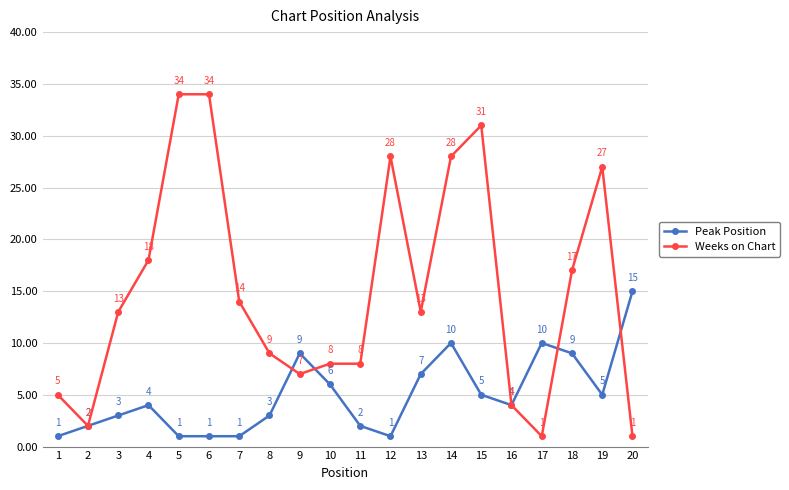

What is the greatest value displayed?

34